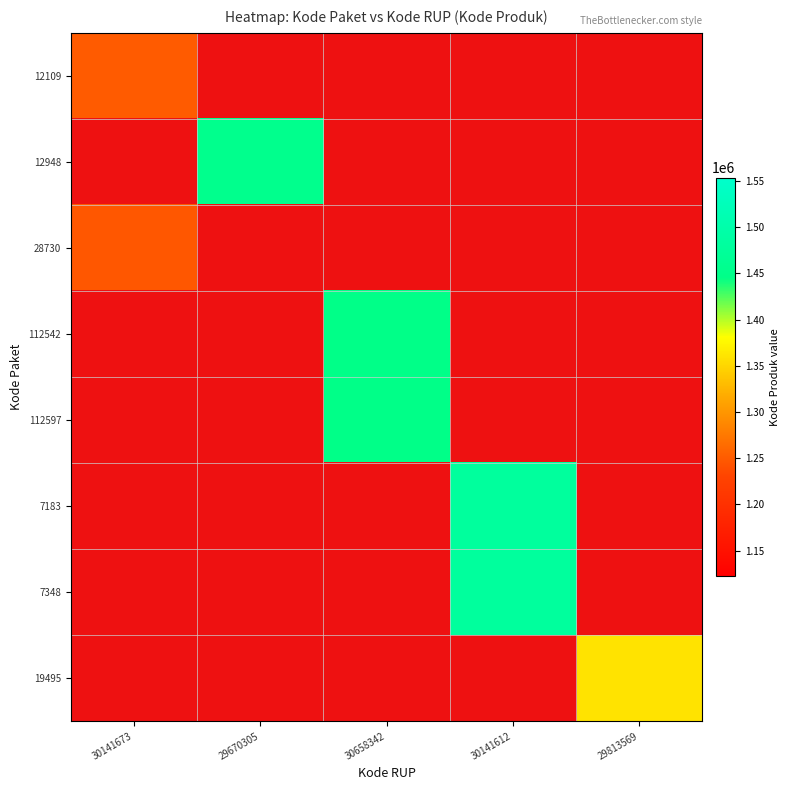

Which series has the largest range (max minus min)?

7348